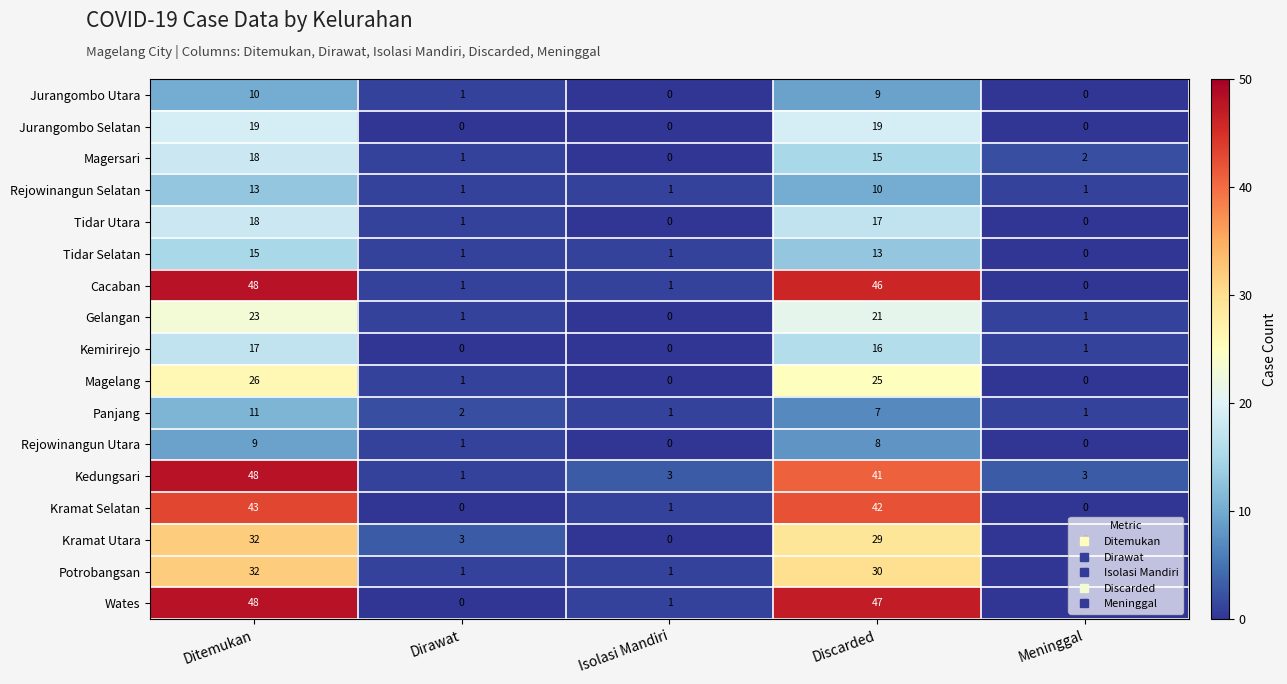

What is the highest value of the Kemirirejo series?

17